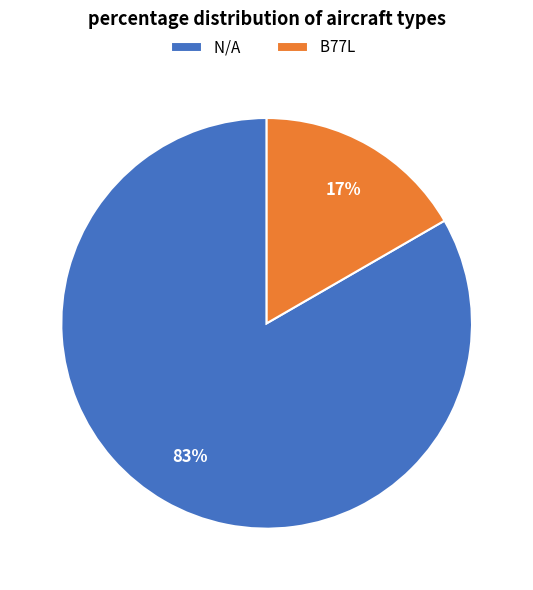

Does any single category account for the majority?

Yes